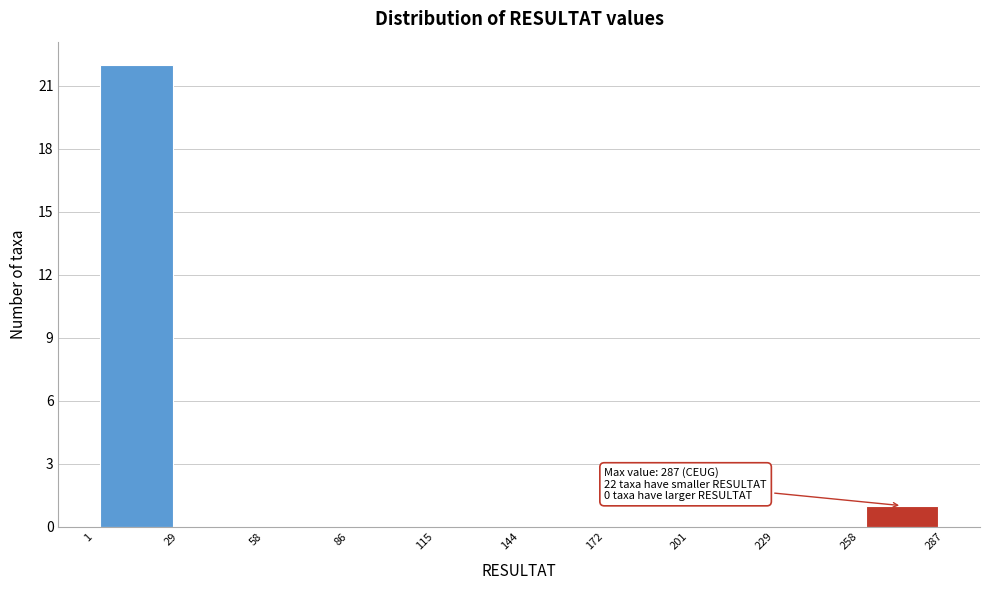

Over which range of the x-axis is the bar tallest?

1 to 29